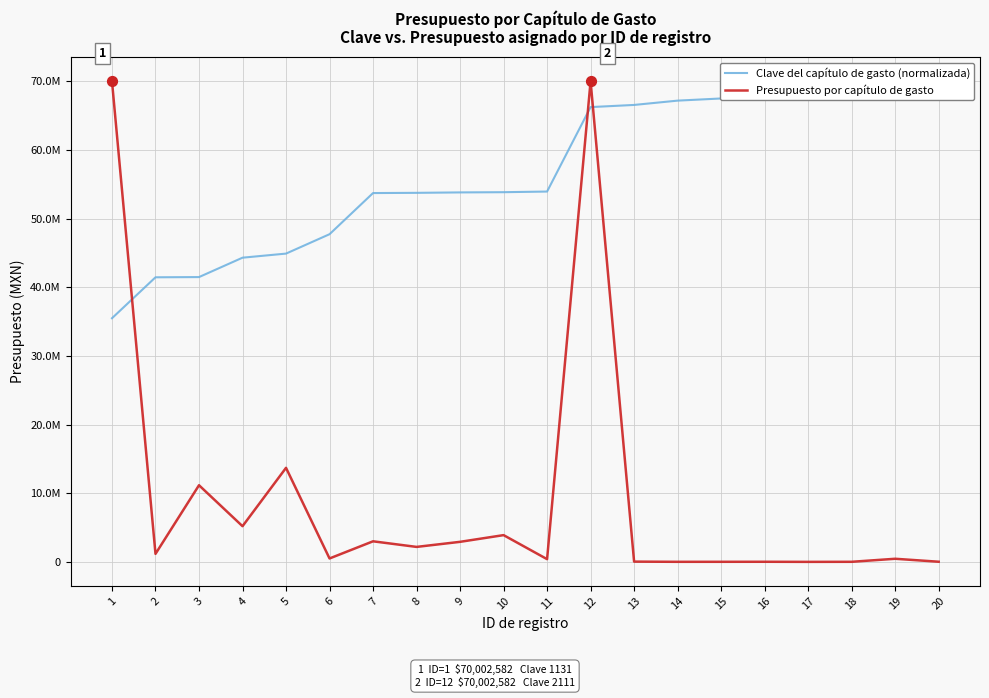

Which series has the largest Y range (max minus min)?

Presupuesto por capítulo de gasto